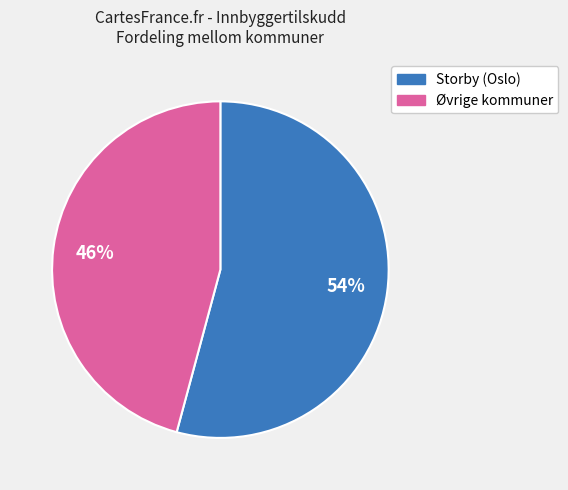

Is it true that Storby (Oslo) is 54% of the pie?

True